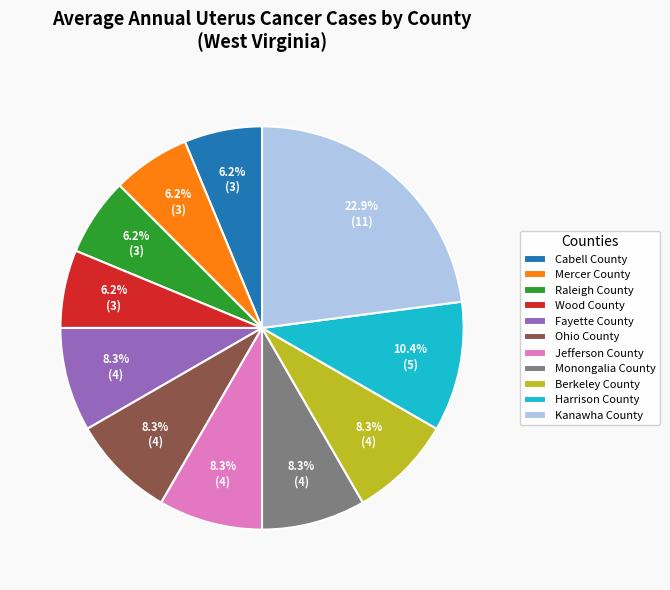

Between Jefferson County and Kanawha County, which is larger?

Kanawha County